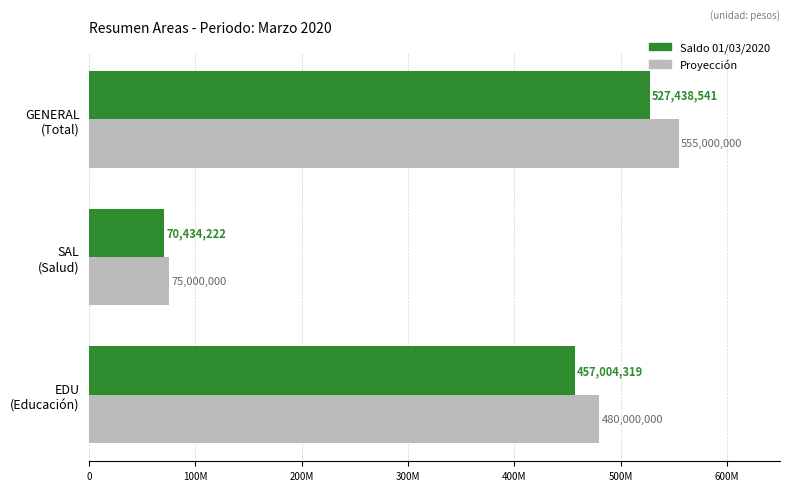

At which label does Saldo 01/03/2020 reach its minimum?

SAL
(Salud)